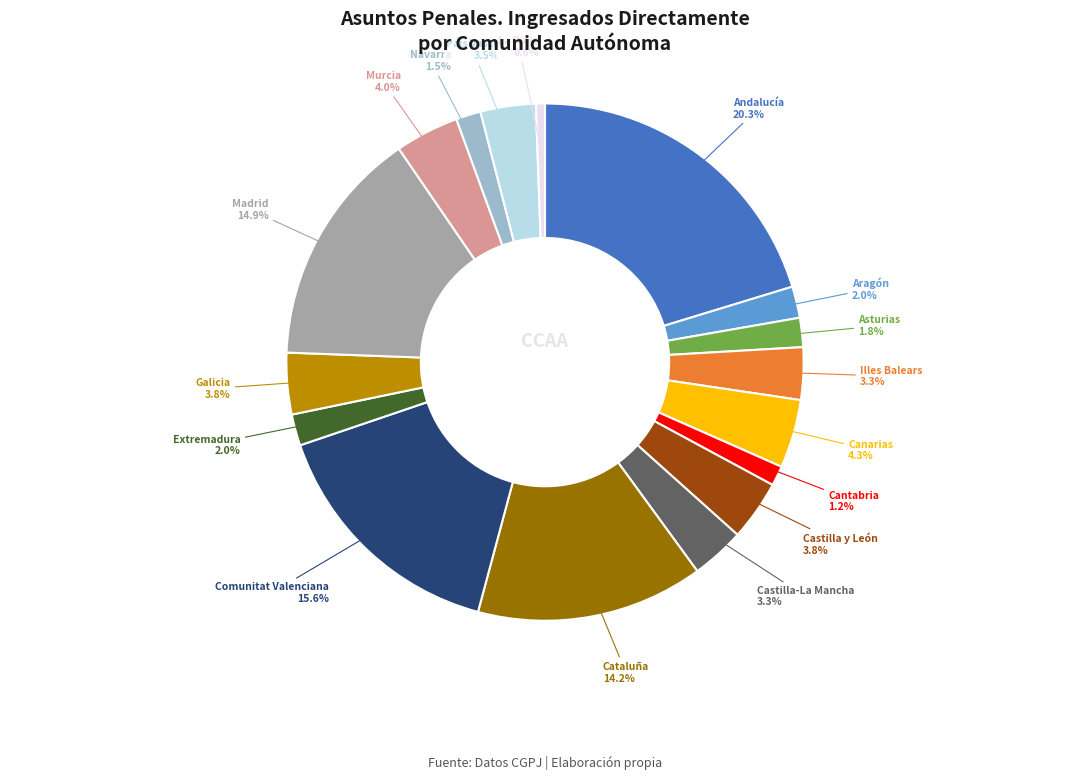

Which category has the biggest portion of the pie?

Andalucía